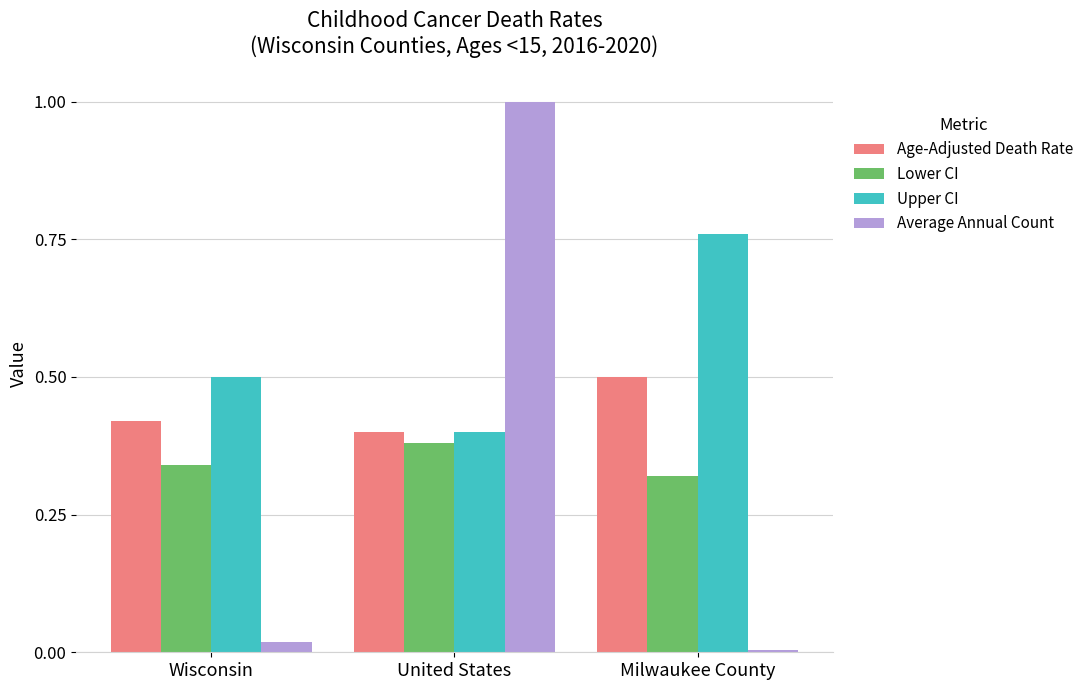

Is the value of Average Annual Count at United States greater than the value of Age-Adjusted Death Rate at Wisconsin?

Yes